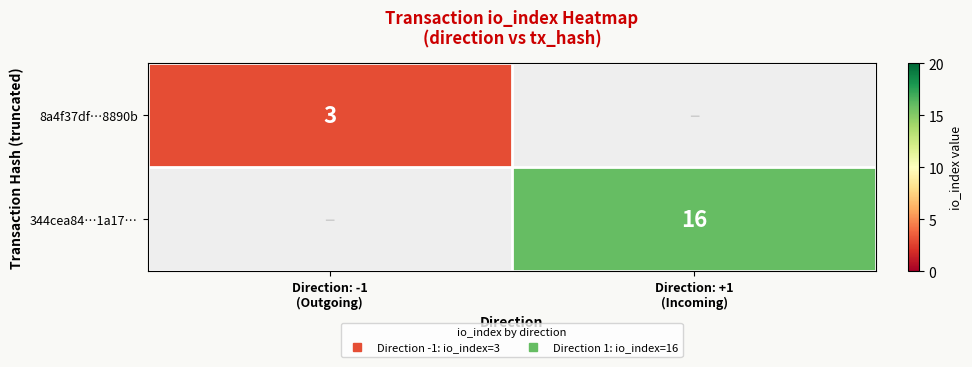

Which category has the lowest value across all series?

Direction: +1
(Incoming)